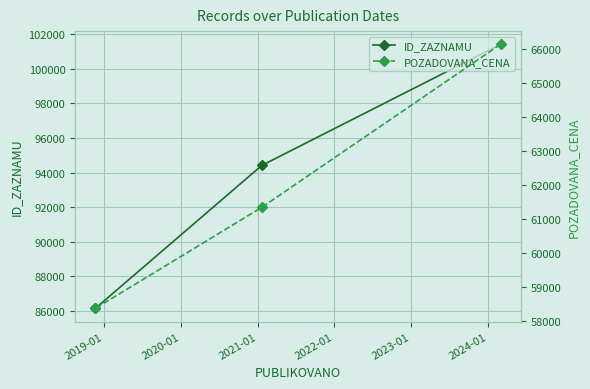

Count the POZADOVANA_CENA values in the range 58361 to 66150.

3